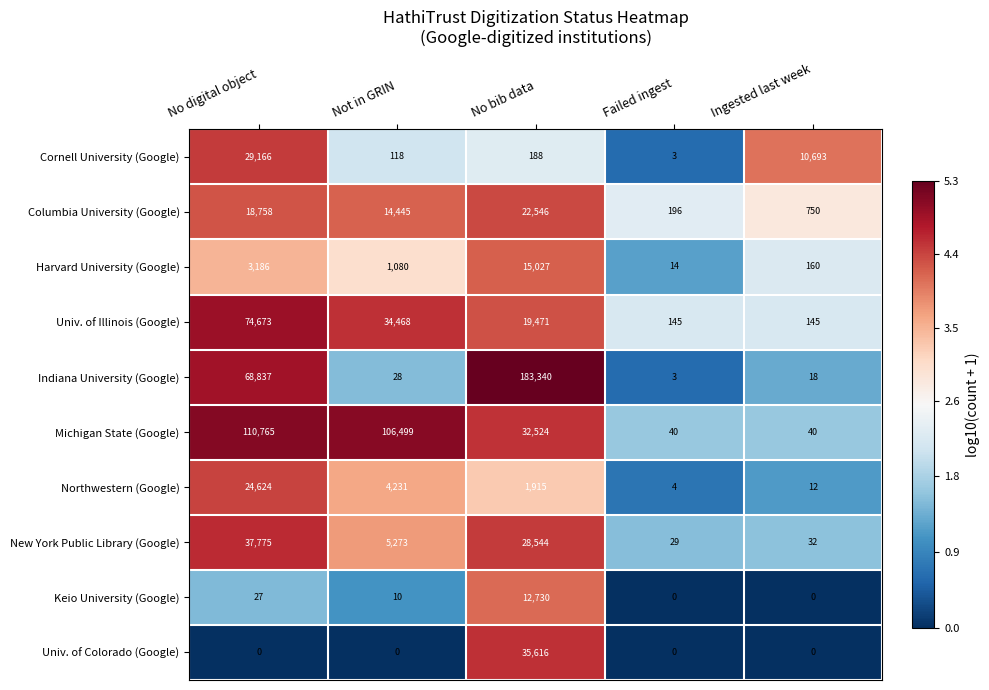

Rank the series by their maximum value, from lowest to highest.

Keio University (Google), Harvard University (Google), Columbia University (Google), Northwestern (Google), Cornell University (Google), Univ. of Colorado (Google), New York Public Library (Google), Univ. of Illinois (Google), Michigan State (Google), Indiana University (Google)